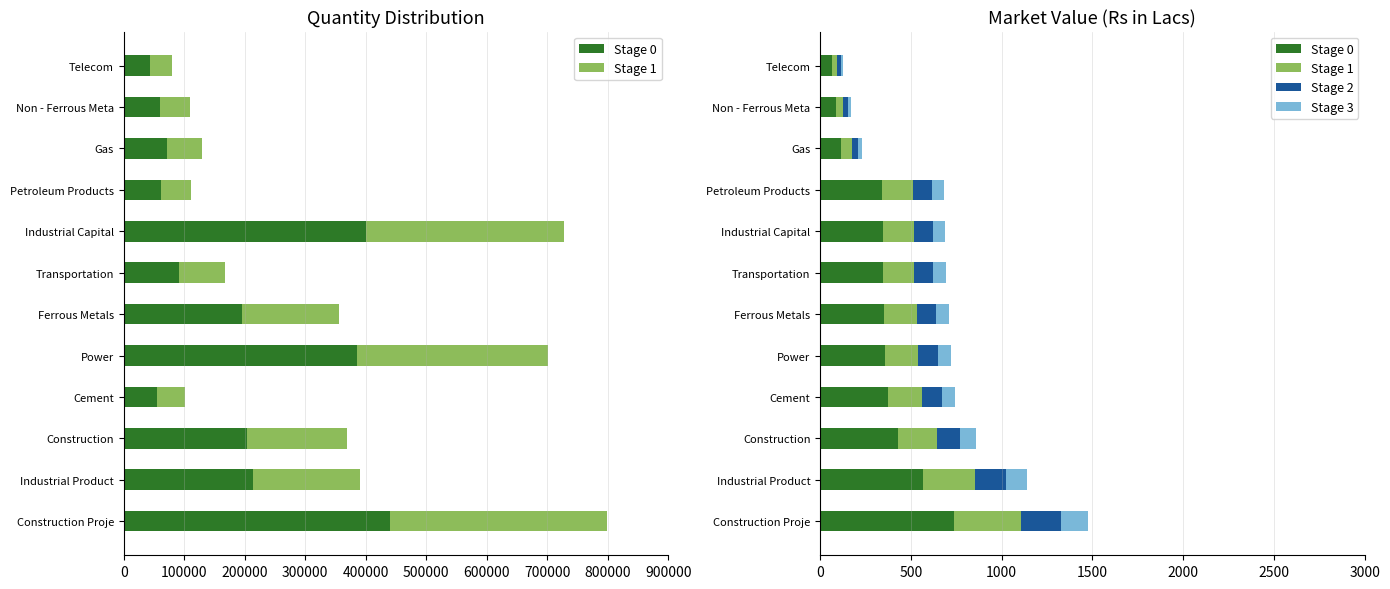

The value of Stage 3 at Industrial Capital is 69.1. True or false?

True